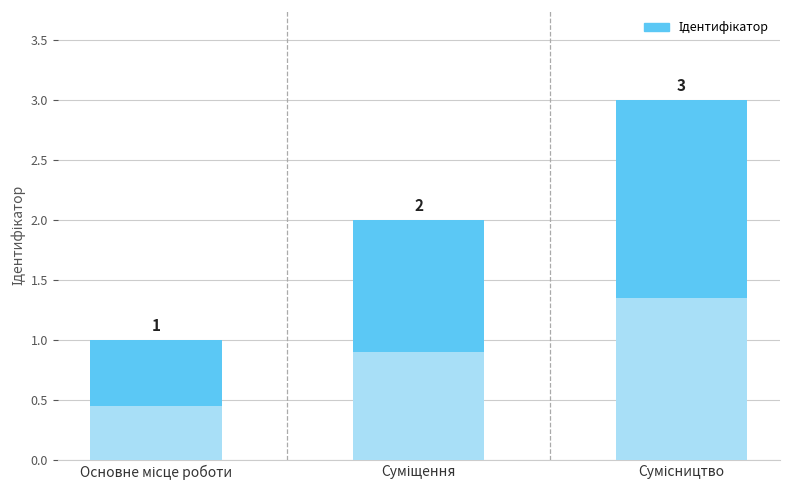

Which category has the lowest value across all series?

Основне місце роботи